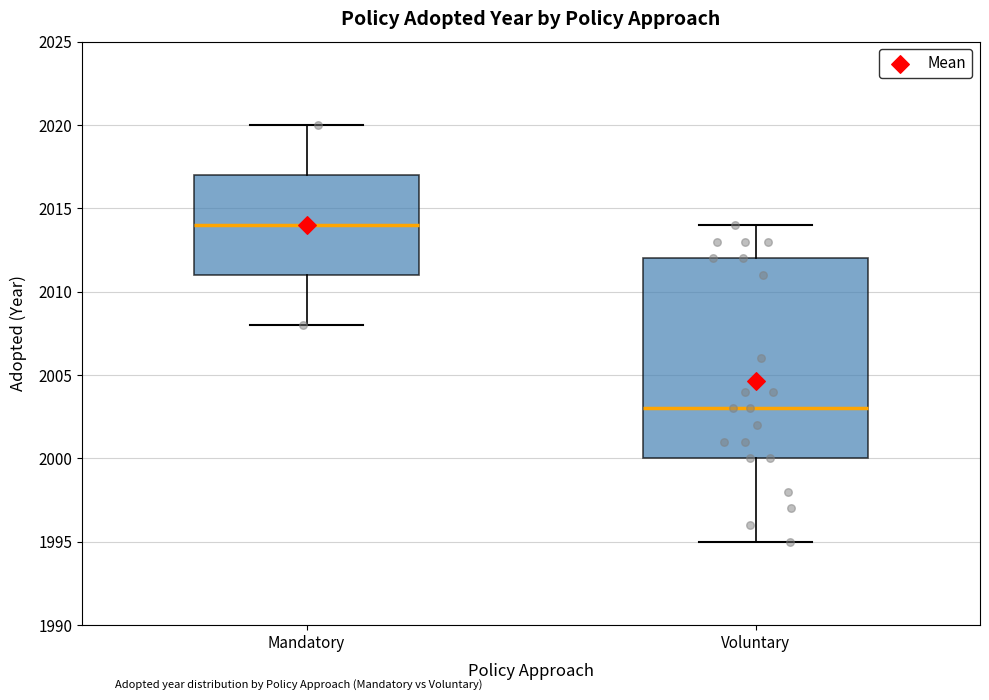

Where does the lower whisker of the box for Voluntary end on the y-axis? The values are not printed on the chart, so give them approximately, as read against the axis.

1995